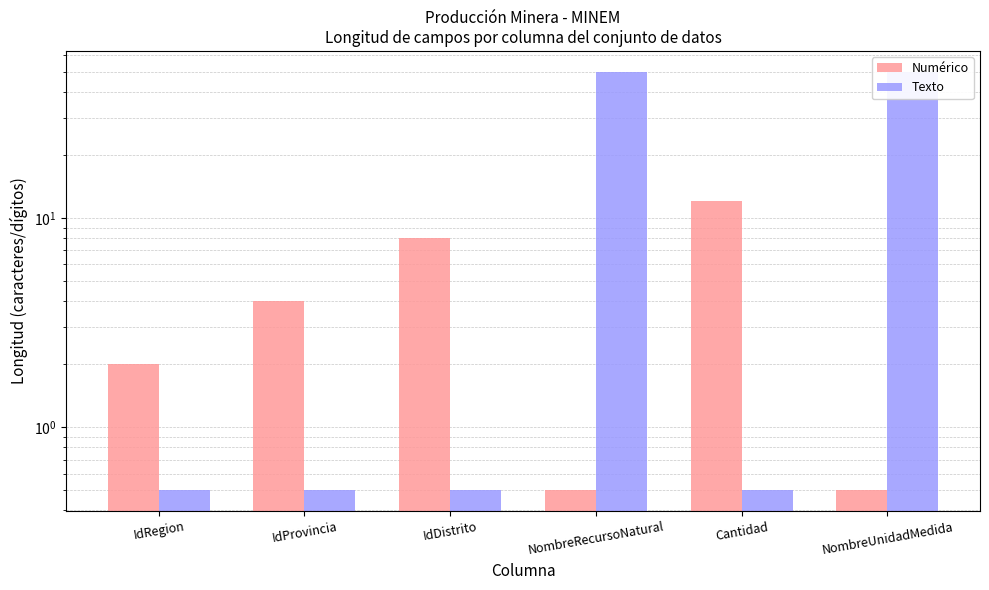

Which series has the largest range (max minus min)?

Texto